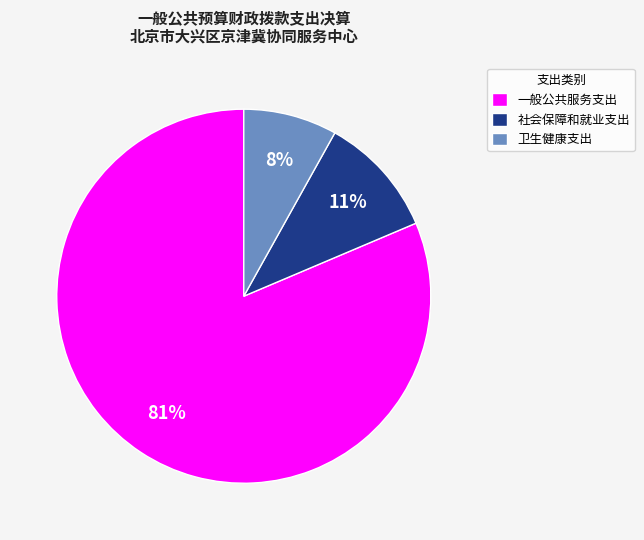

The 卫生健康支出 slice represents 1% of the pie. True or false?

False